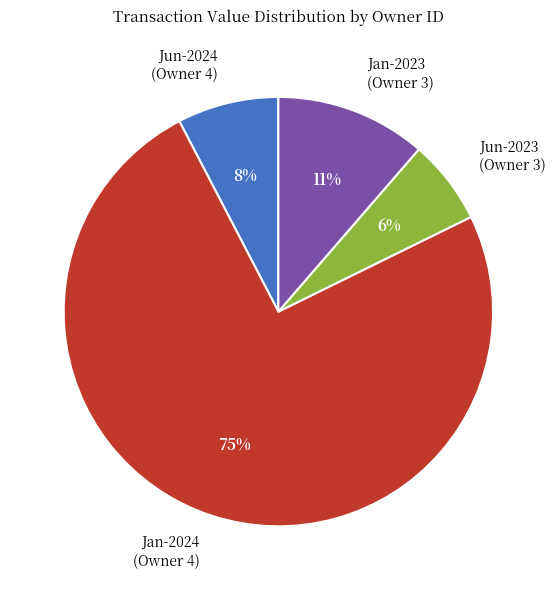

To the nearest percent, what percentage of the pie is Jun-2023 (Owner 3)?

6%